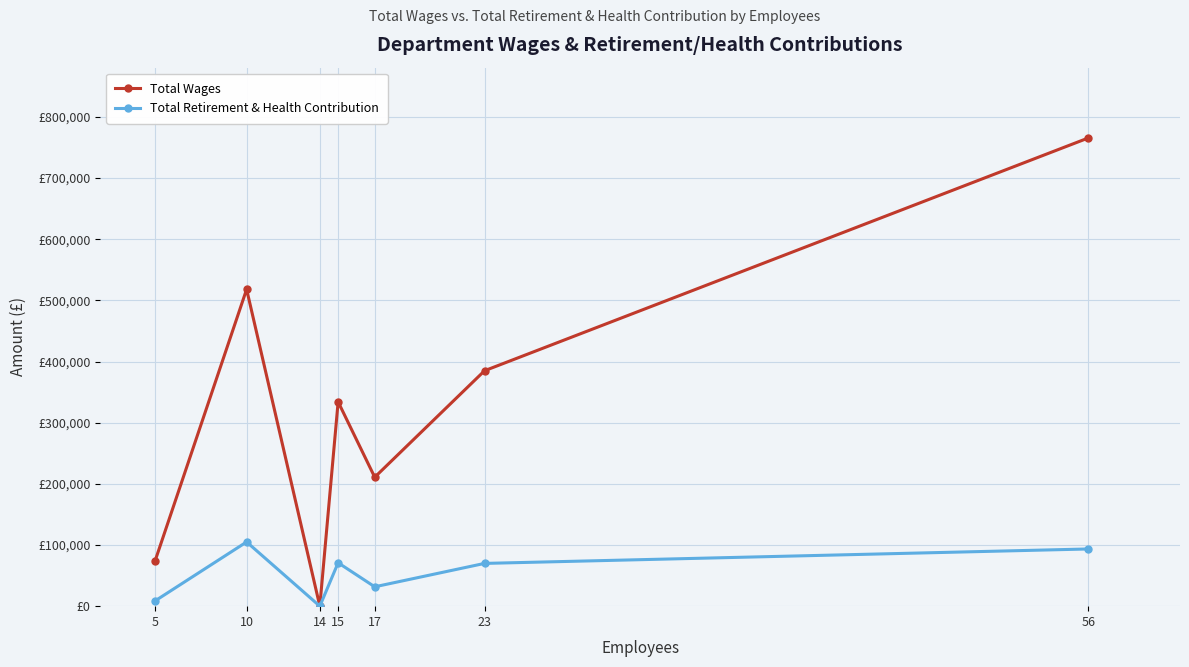

True or false: Total Retirement & Health Contribution and Total Wages cross at least once.

False